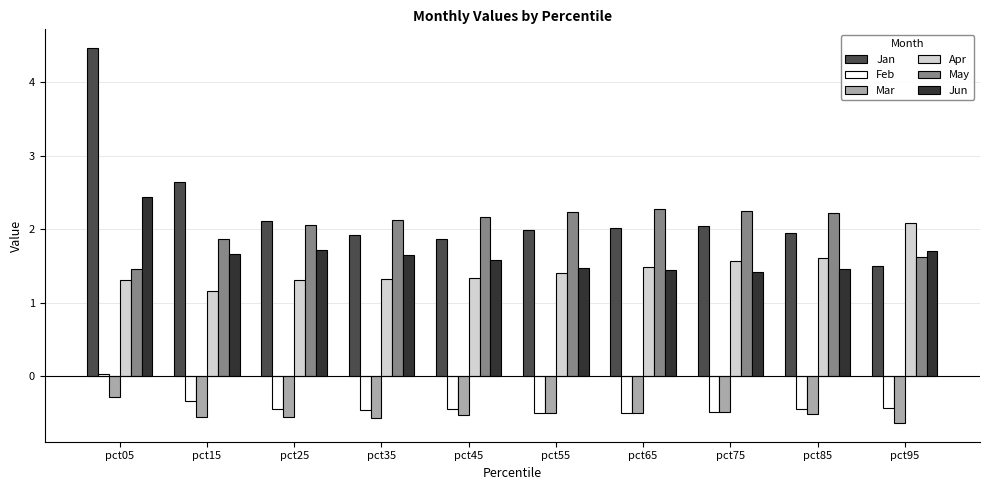

What is the spread (max minus min) of values at pct75?

2.7